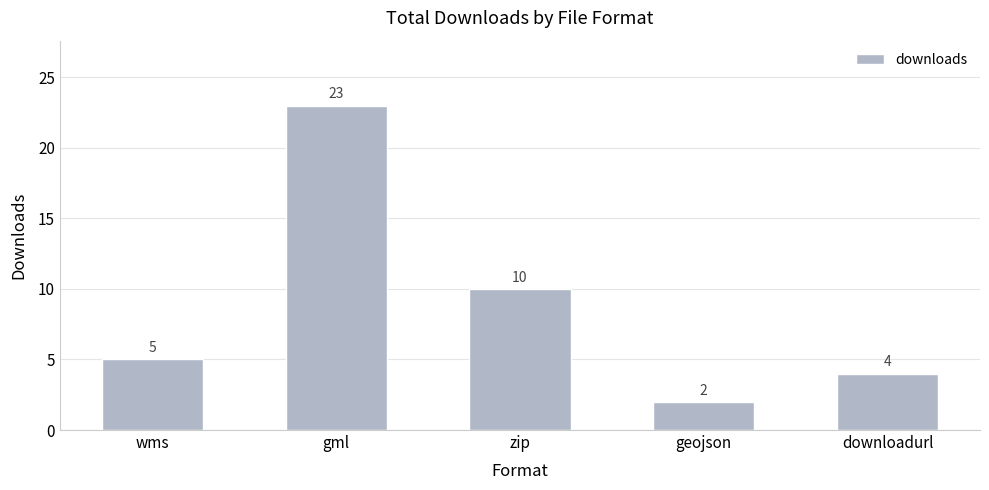

How many series are shown in this chart?

1